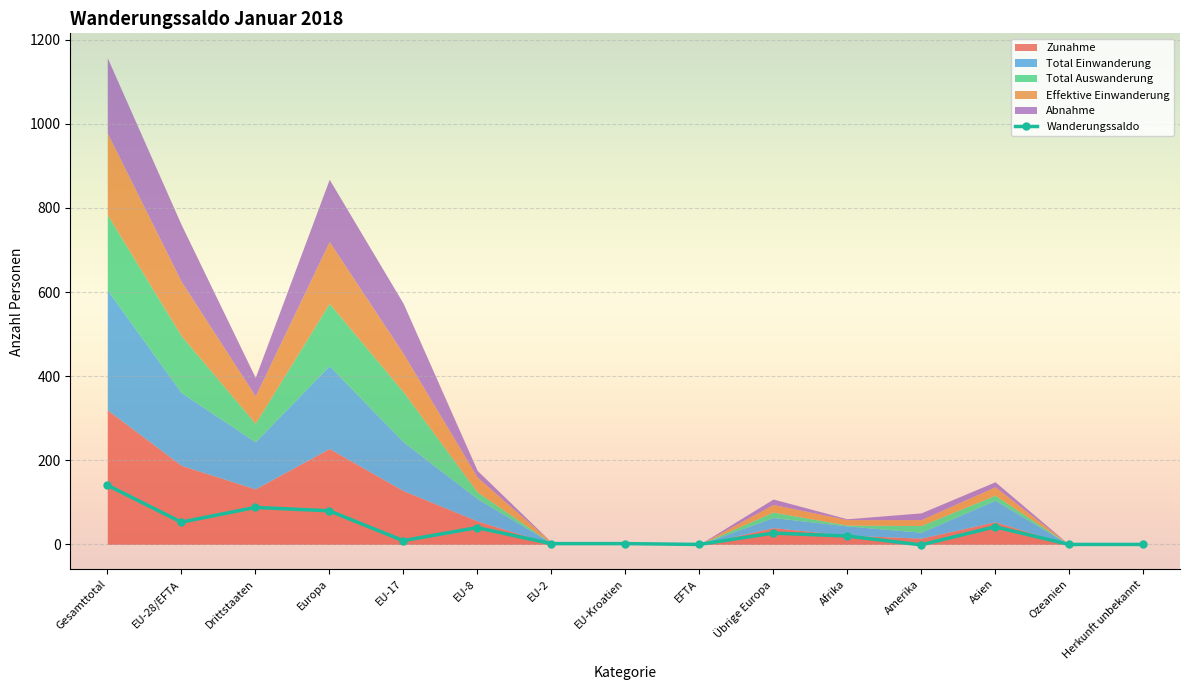

List the labels in order of value, largest first.

Gesamttotal, Drittstaaten, Europa, EU-28/EFTA, Asien, EU-8, Übrige Europa, Afrika, EU-17, EU-2, EU-Kroatien, EFTA, Ozeanien, Herkunft unbekannt, Amerika